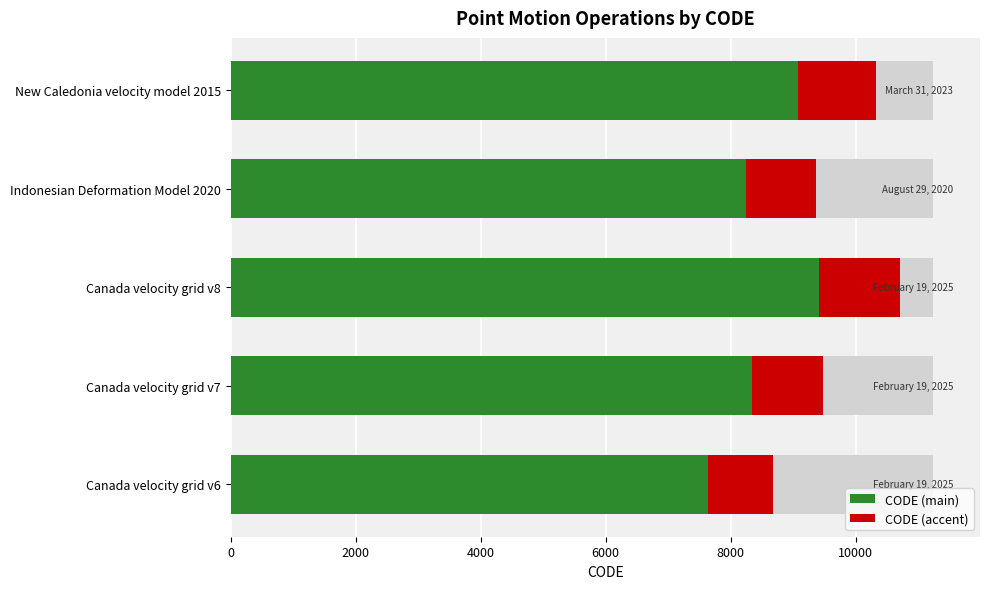

Which series has the widest spread of values?

CODE (main)